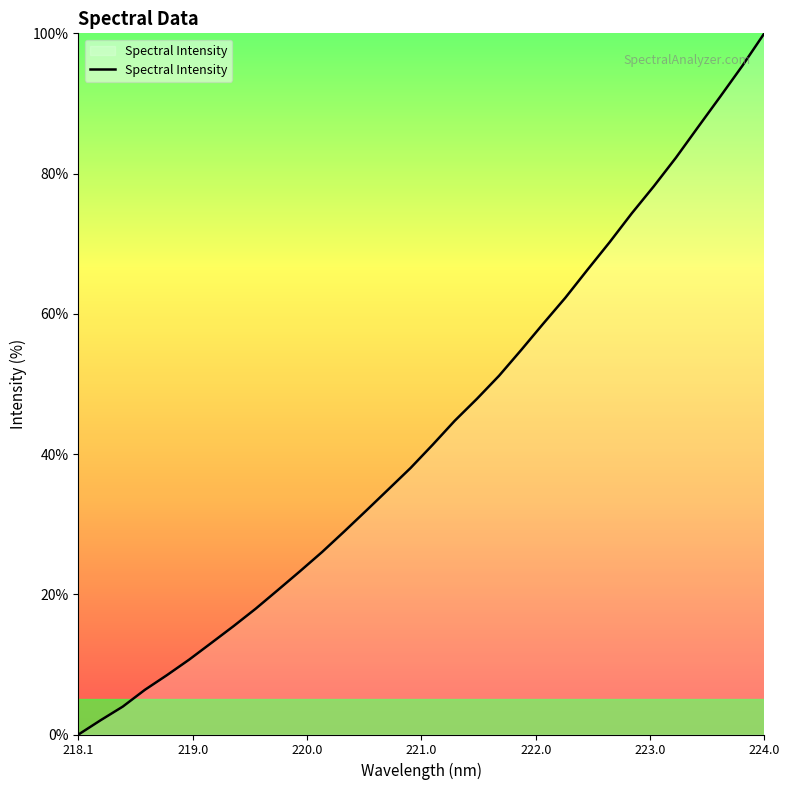

What is the greatest value displayed?

100.0